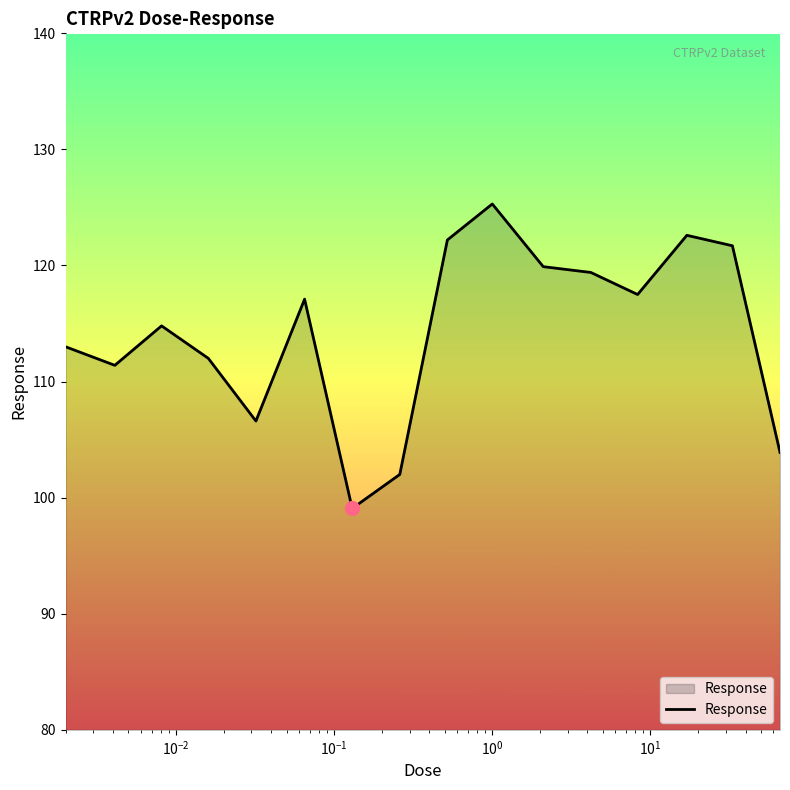

What is the difference between the maximum and minimum values?

26.2